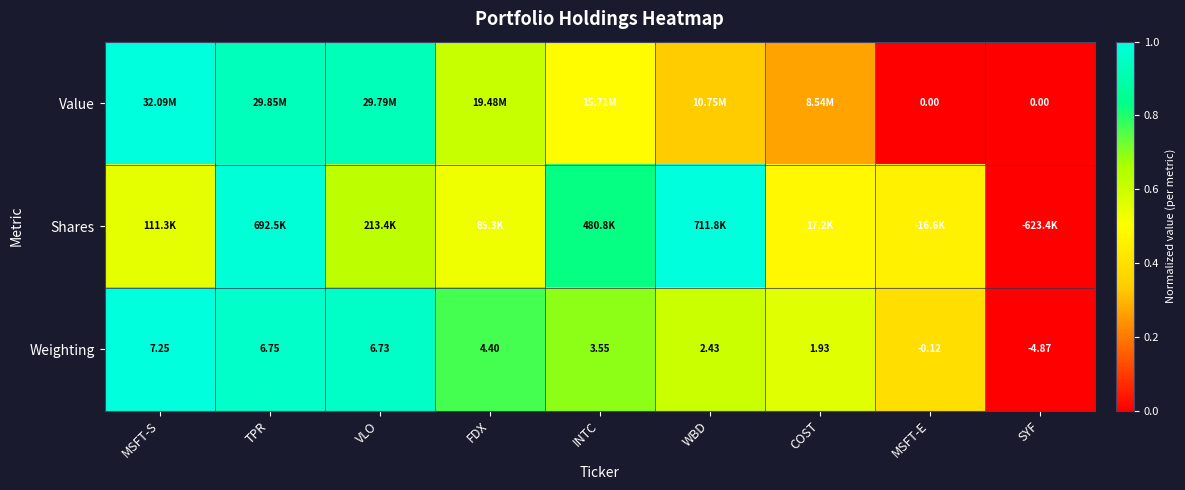

At which category is the sum across all series the highest?

TPR